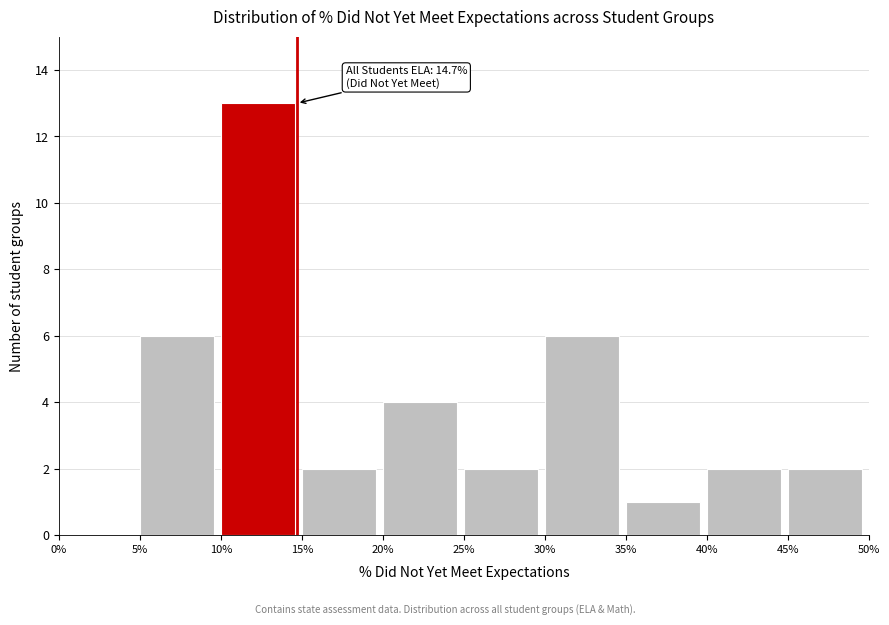

Reading left to right, what are all the values shown in this chart?

0%=0	5%=6	10%=13	15%=2	20%=4	25%=2	30%=6	35%=1	40%=2	45%=2